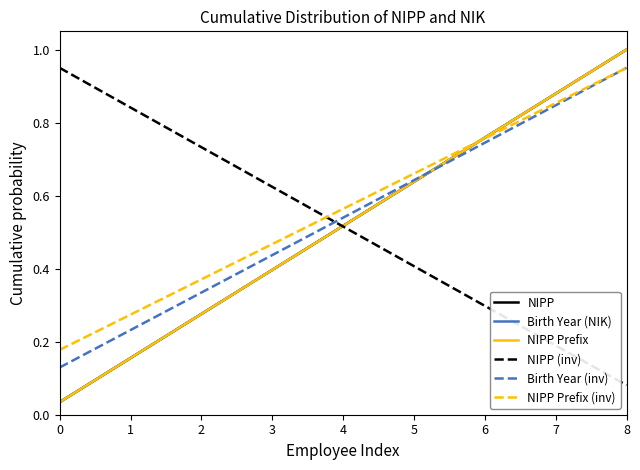

What is the maximum value for NIPP?

1.0